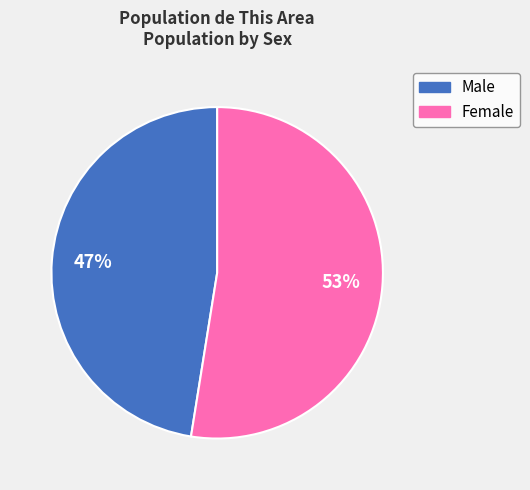

Is it true that Female is 66% of the pie?

False